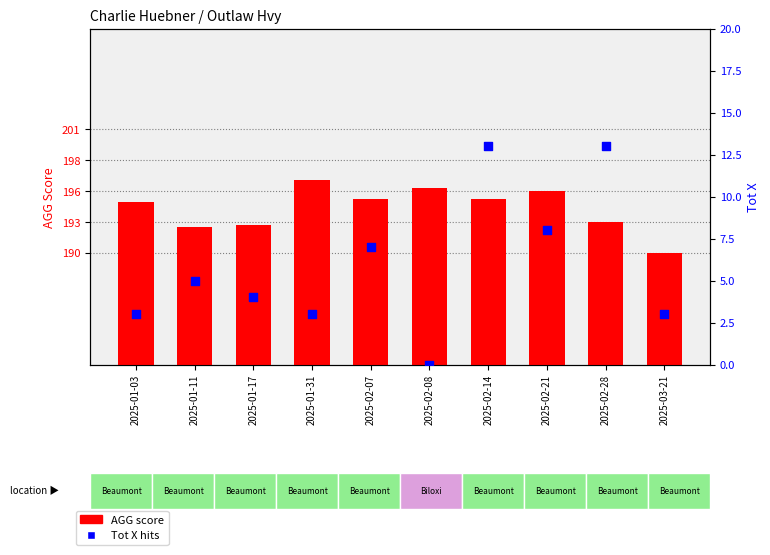

At which category is the sum across all series the highest?

2025-02-14